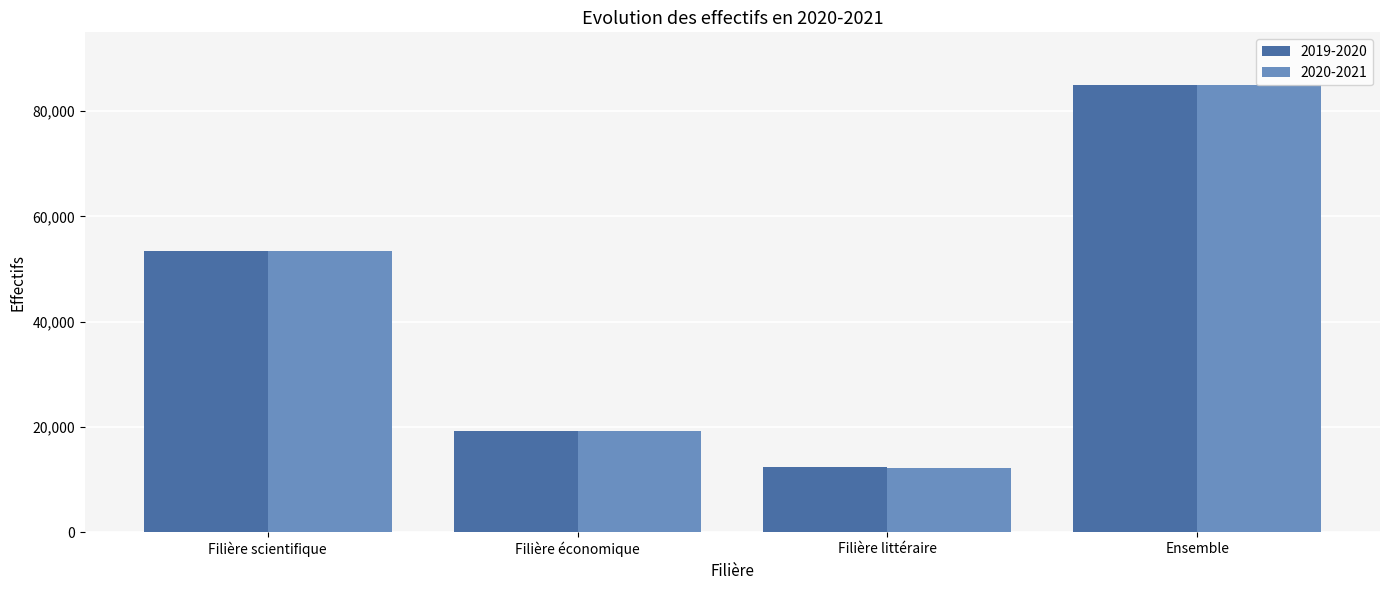

Count the number of data series in this chart.

2